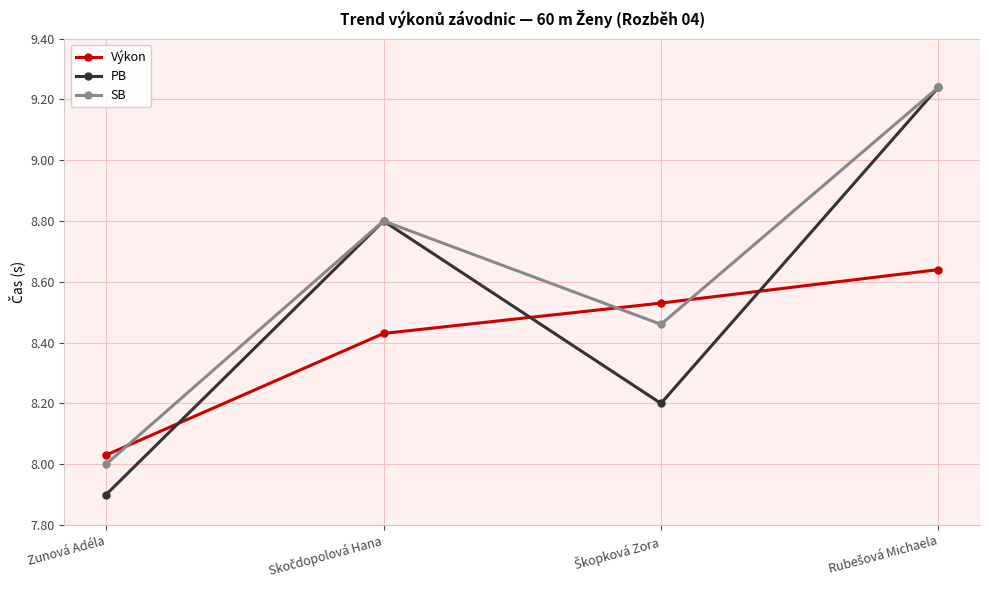

What is the total value across all series at Zunová Adéla?

23.9